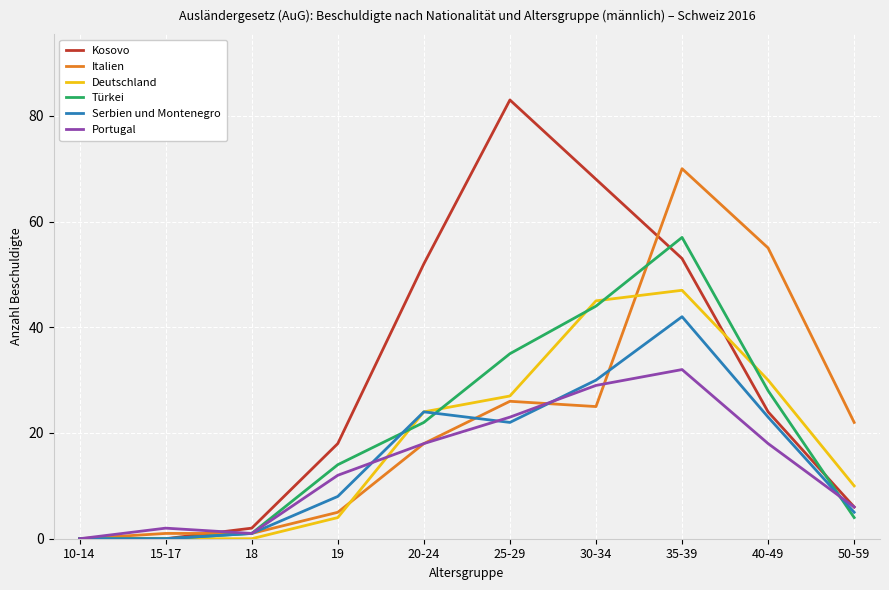

Reading left to right, extract all data points from this chart.

Kosovo: 10-14=0	15-17=0	18=2	19=18	20-24=52	25-29=83	30-34=68	35-39=53	40-49=24	50-59=6
Italien: 10-14=0	15-17=1	18=1	19=5	20-24=18	25-29=26	30-34=25	35-39=70	40-49=55	50-59=22
Deutschland: 10-14=0	15-17=0	18=0	19=4	20-24=24	25-29=27	30-34=45	35-39=47	40-49=30	50-59=10
Türkei: 10-14=0	15-17=0	18=1	19=14	20-24=22	25-29=35	30-34=44	35-39=57	40-49=28	50-59=4
Serbien und Montenegro: 10-14=0	15-17=0	18=1	19=8	20-24=24	25-29=22	30-34=30	35-39=42	40-49=23	50-59=5
Portugal: 10-14=0	15-17=2	18=1	19=12	20-24=18	25-29=23	30-34=29	35-39=32	40-49=18	50-59=6